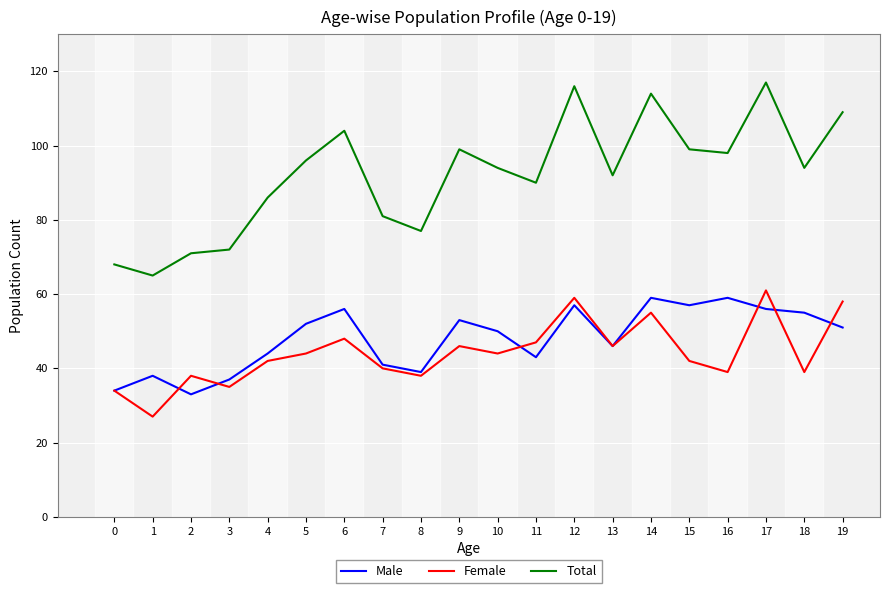

What is the total value across all series at 16?

196